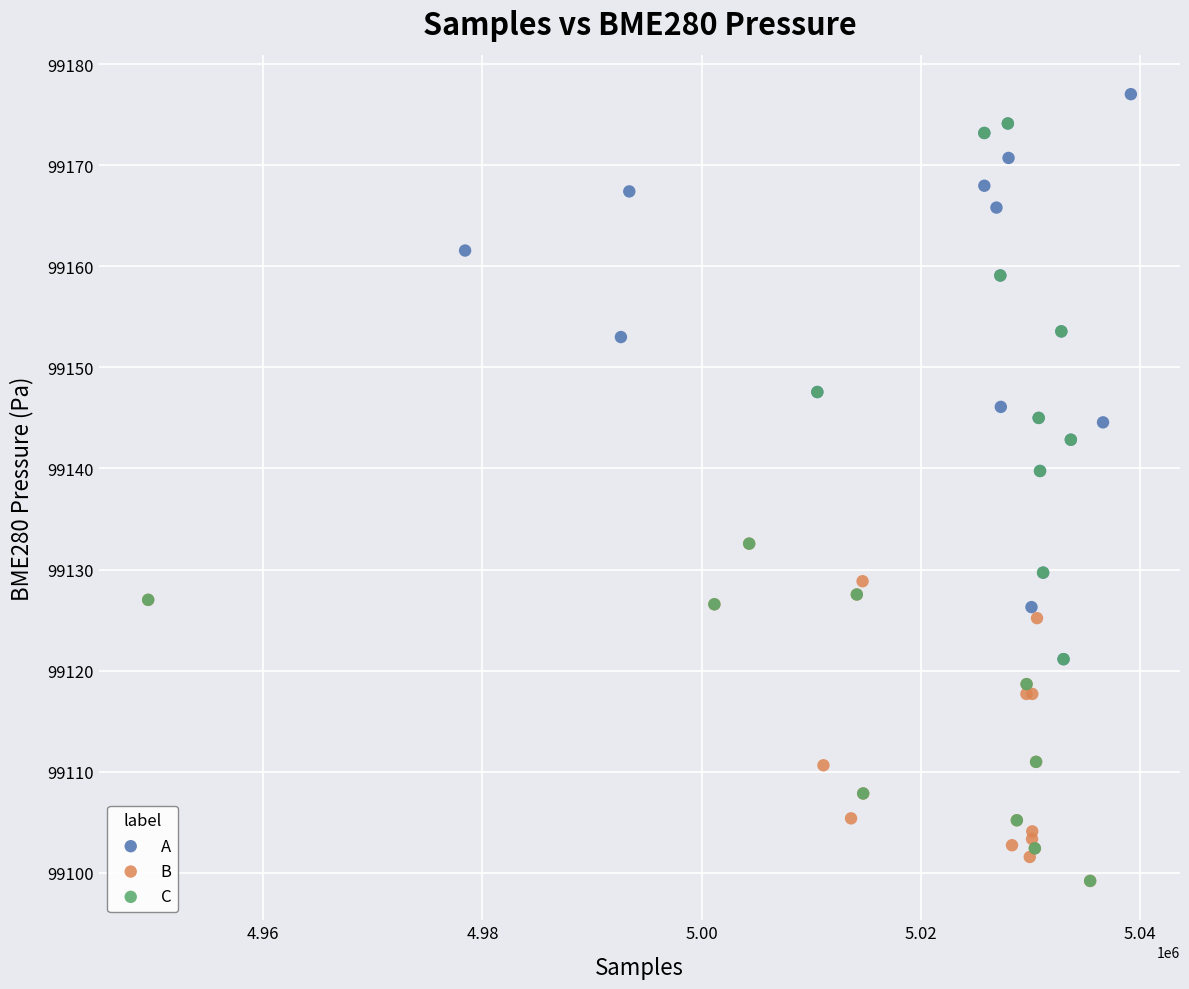

Which series has the widest spread of Y values?

C